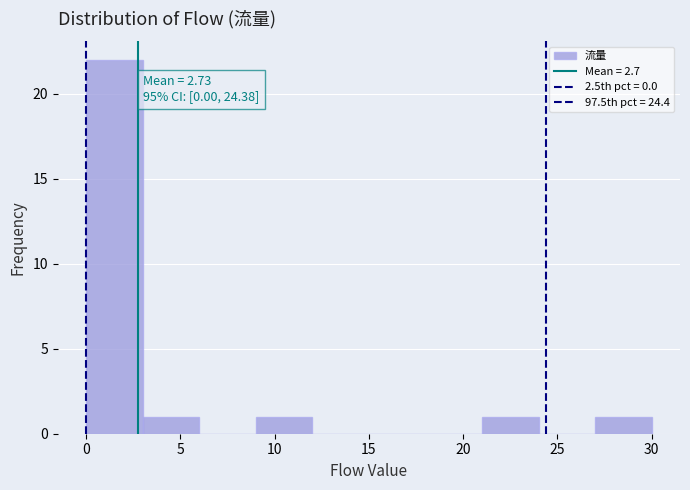

Over which range of the x-axis is the bar tallest?

0 to 3